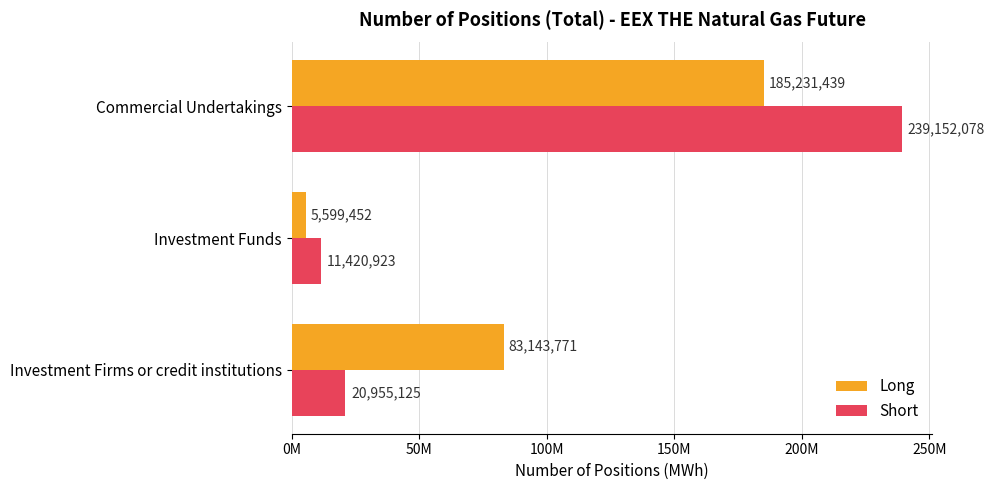

List the series in order of their overall mean, highest first.

Long, Short